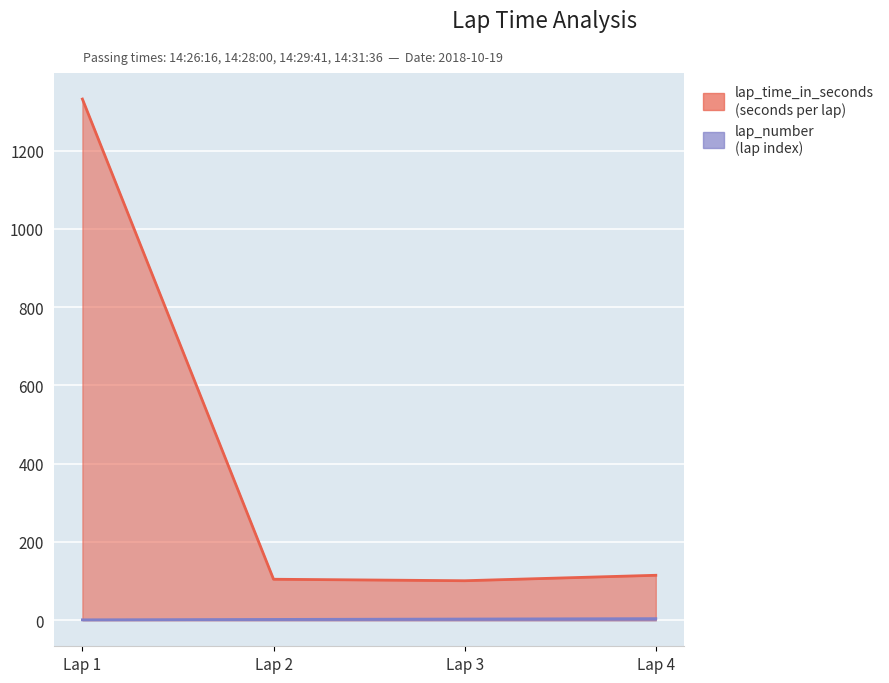

At which label does lap_time_in_seconds reach its peak?

Lap 1